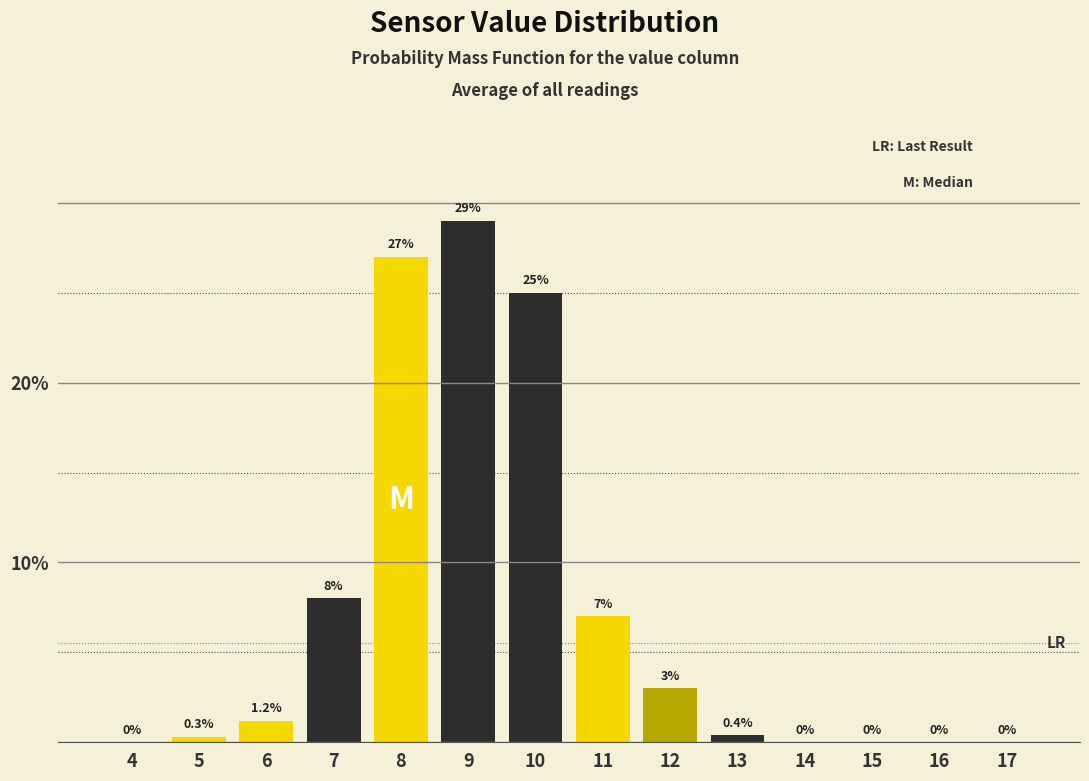

Reading left to right, what are all the values shown in this chart?

4=0.0	5=0.3	6=1.2	7=8.0	8=27.0	9=29.0	10=25.0	11=7.0	12=3.0	13=0.4	14=0.0	15=0.0	16=0.0	17=0.0